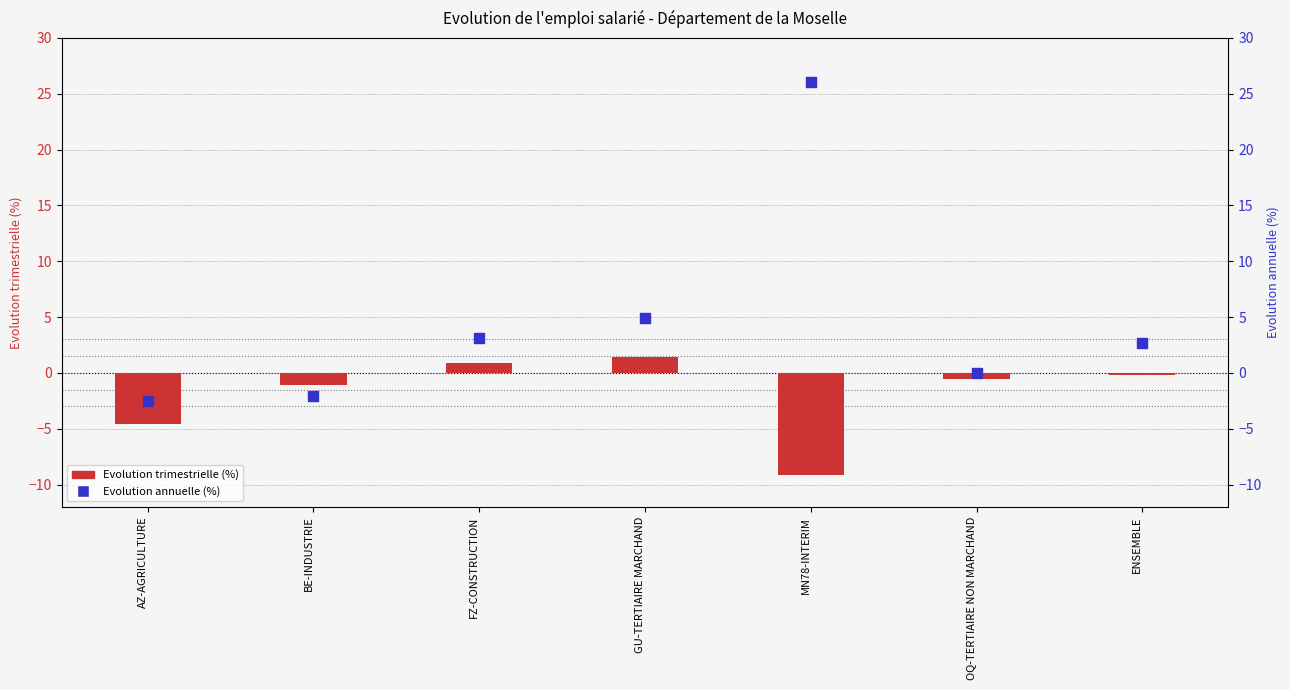

At how many categories does at least one series exceed 7?

1